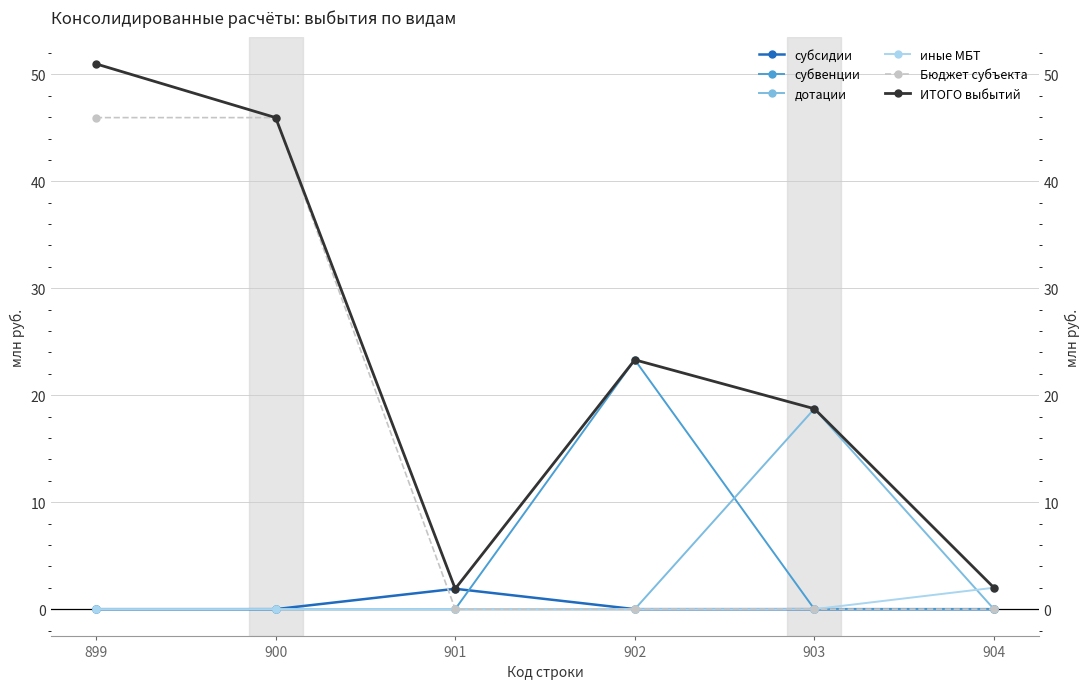

What is the difference between the highest and lowest values at 904?

2.0